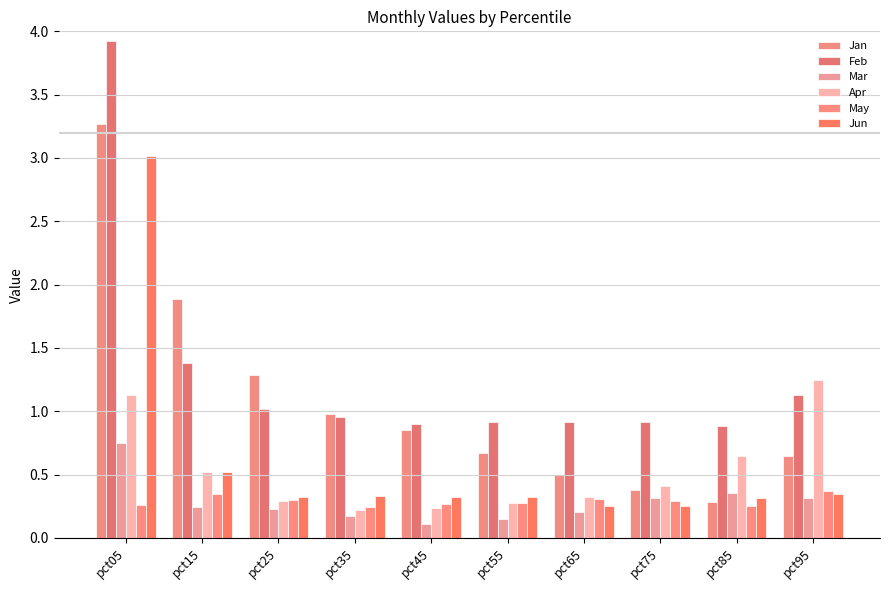

True or false: Feb has a value of 1.4 at pct15.

True